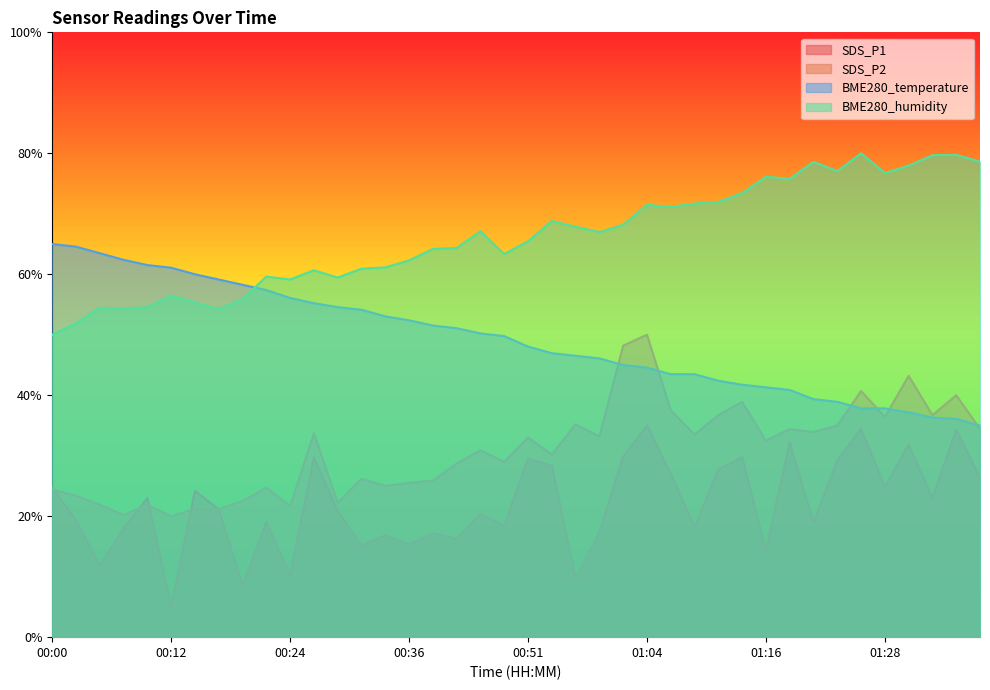

Which series has the largest total across all categories?

BME280_humidity